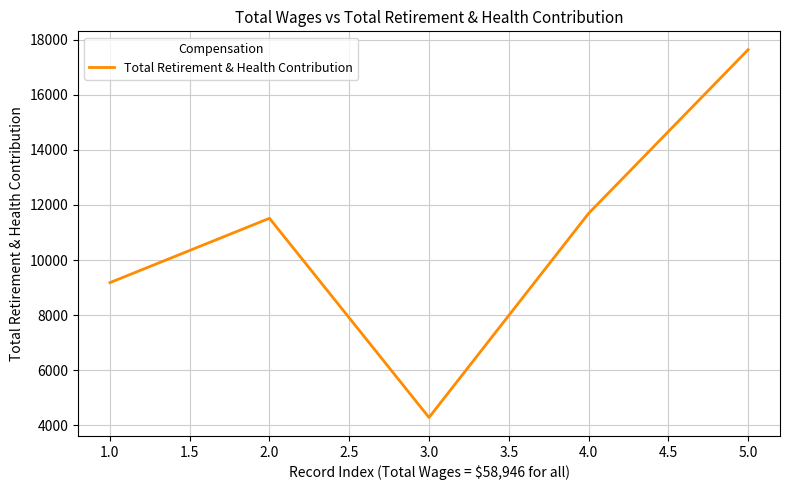

Is this an area chart (filled region under the line)?

No